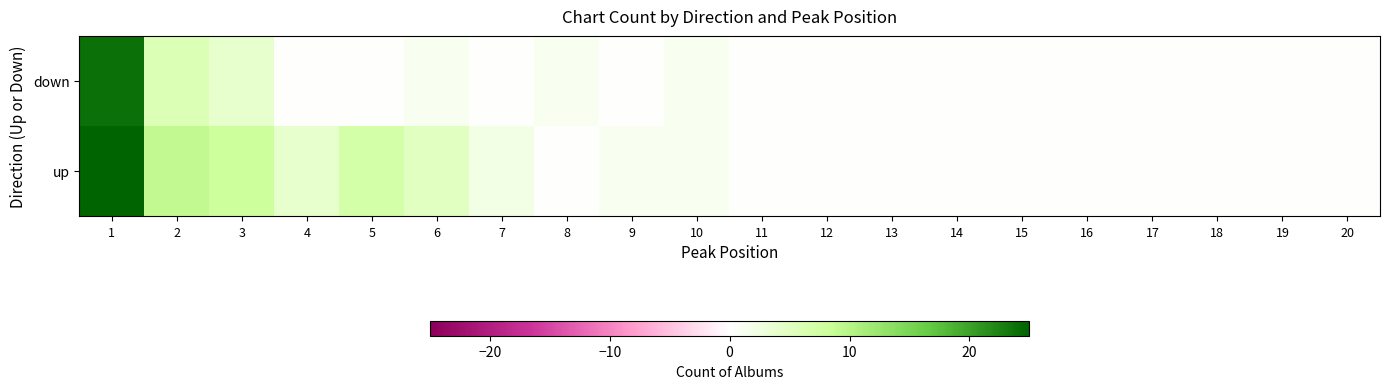

List the series in order of their overall mean, highest first.

up, down